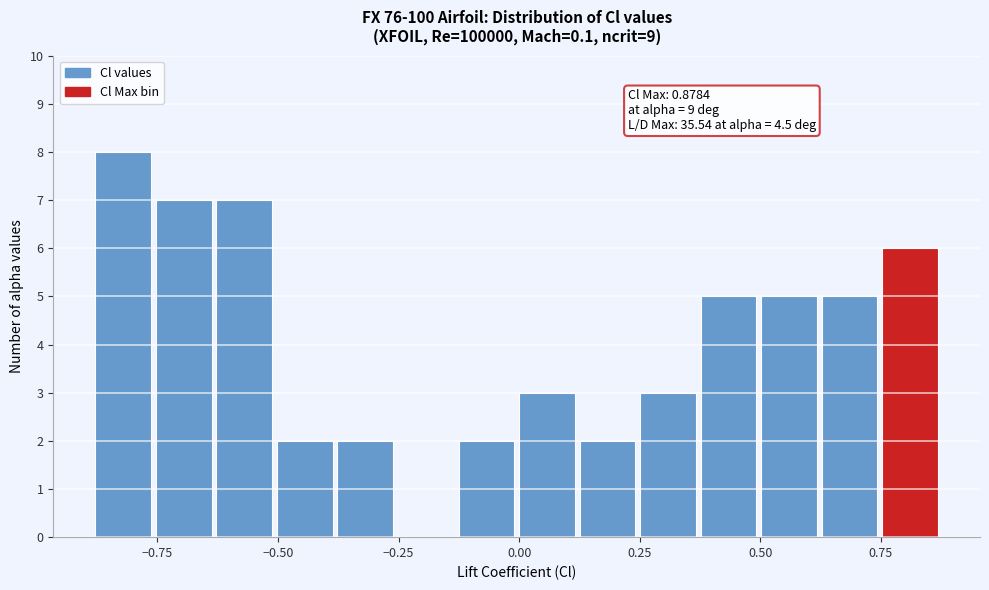

Read against the x-axis, roughly where is the centre of the tallest bar?

-0.80